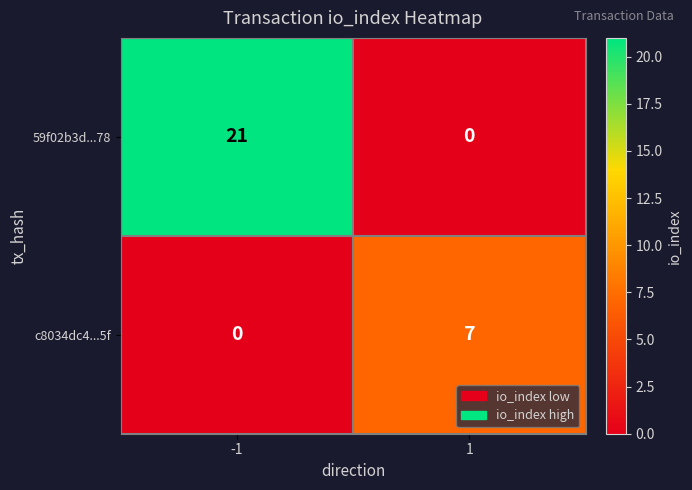

What is the maximum value for 59f02b3d...78?

21